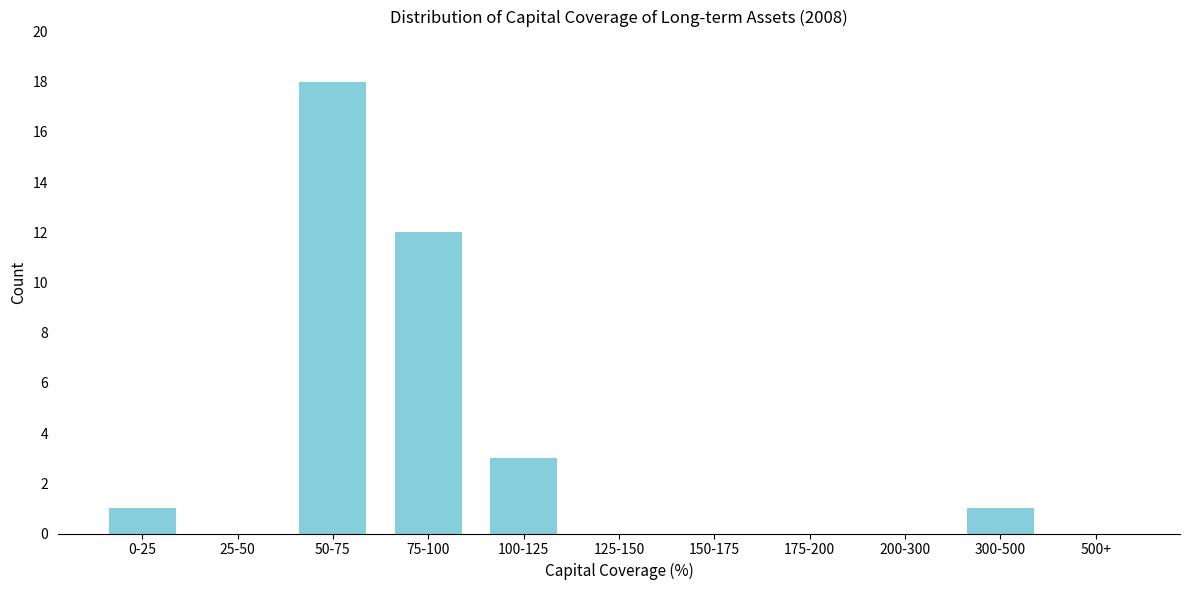

Reading left to right, what are all the values shown in this chart?

0-25=1	25-50=0	50-75=18	75-100=12	100-125=3	125-150=0	150-175=0	175-200=0	200-300=0	300-500=1	500+=0